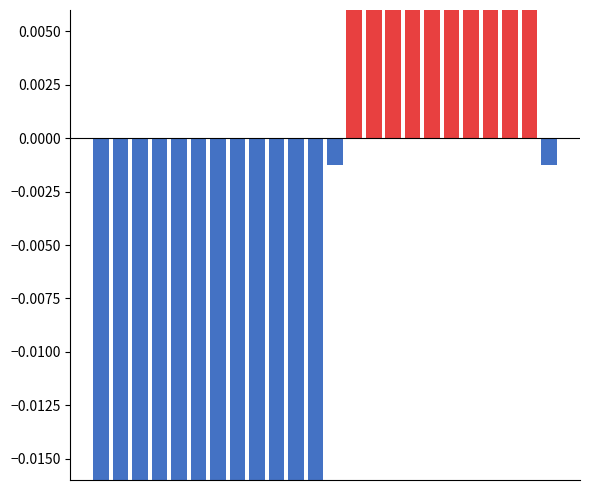

How many data points does each series have?

24